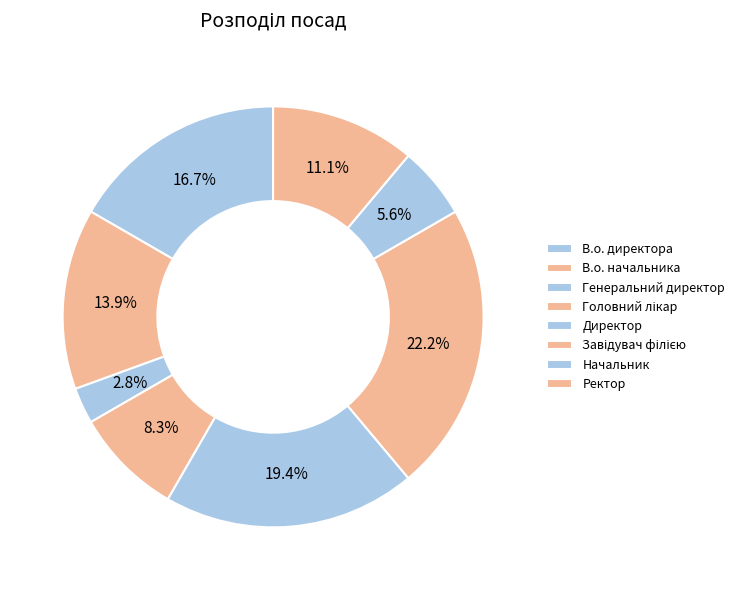

To the nearest percent, what is the difference between the В.о. директора and Головний лікар slice percentages?

8%